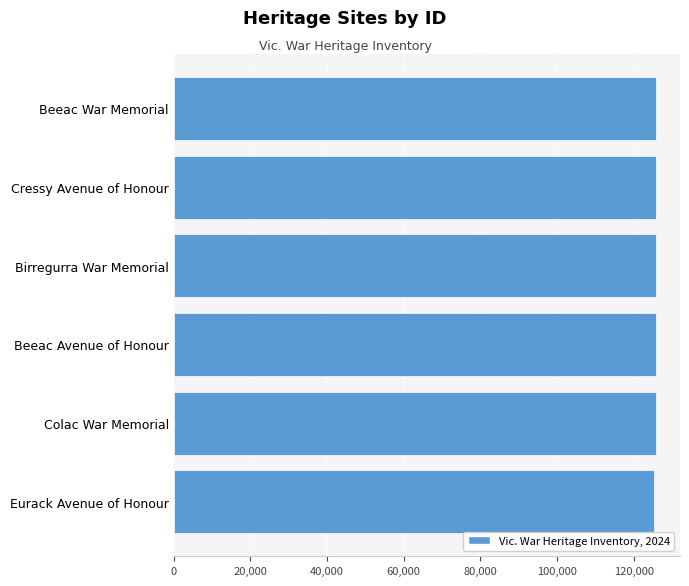

What is the ratio of the value at Beeac Avenue of Honour to the value at Colac War Memorial?

1.0